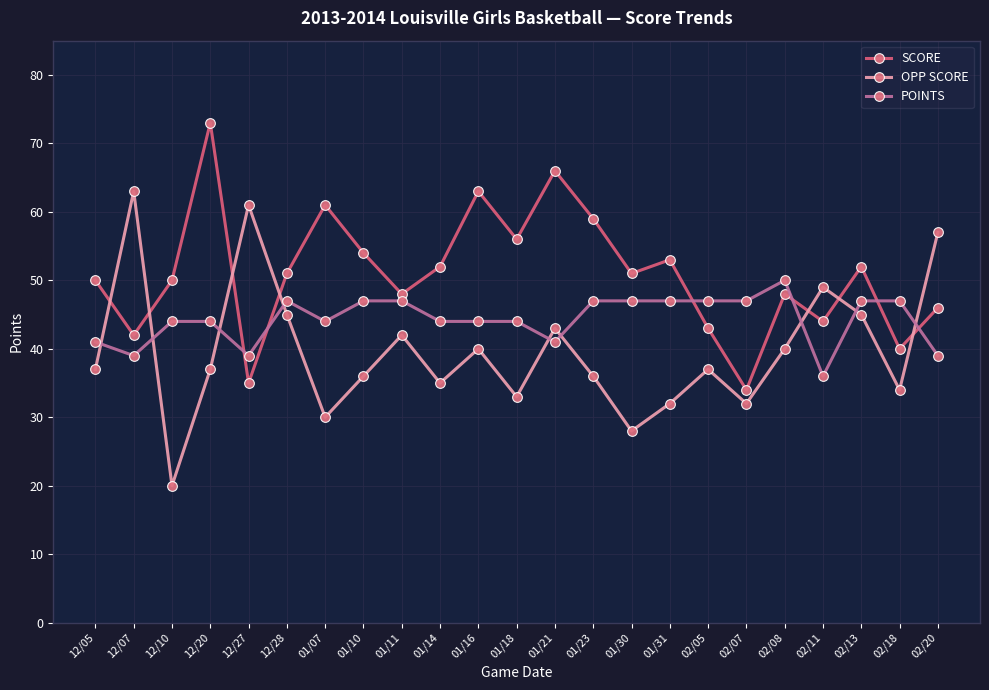

Reading left to right, extract all data points from this chart.

SCORE: 50	42	50	73	35	51	61	54	48	52	63	56	66	59	51	53	43	34	48	44	52	40	46
OPP SCORE: 37	63	20	37	61	45	30	36	42	35	40	33	43	36	28	32	37	32	40	49	45	34	57
POINTS: 41	39	44	44	39	47	44	47	47	44	44	44	41	47	47	47	47	47	50	36	47	47	39